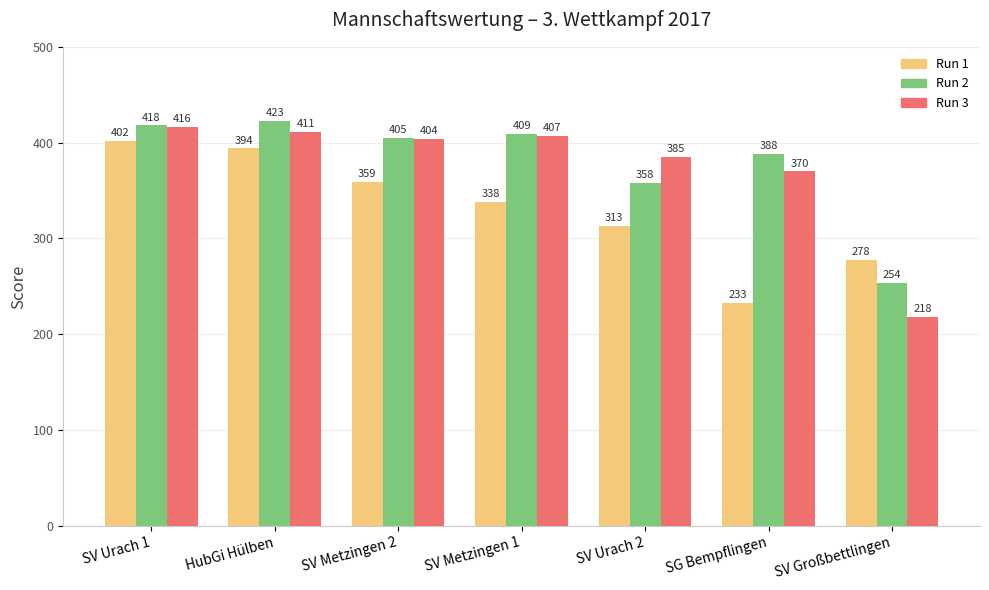

How many bars are there in total?

21